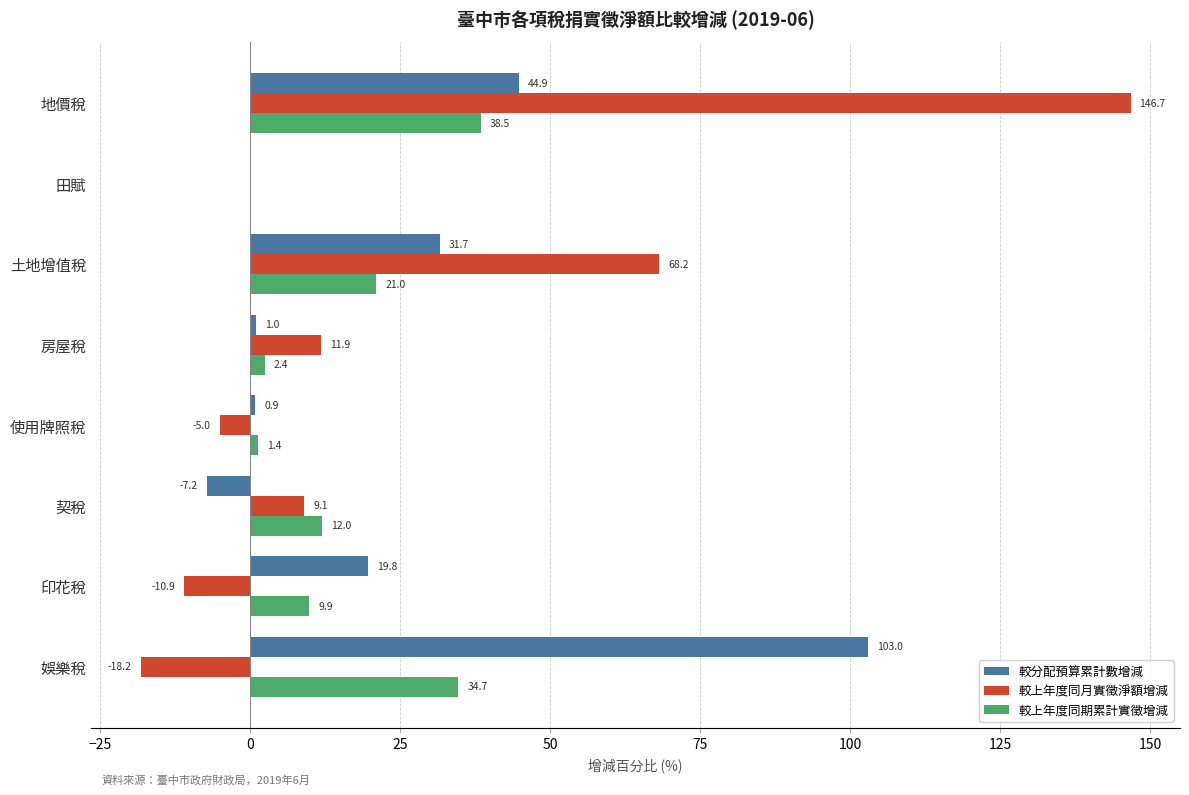

At which category is the sum across all series the highest?

地價稅